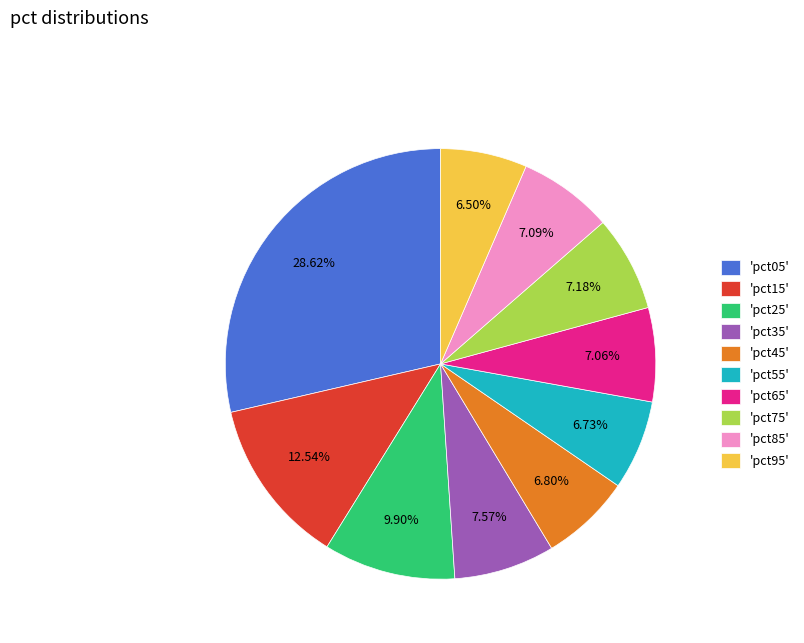

Does any single category account for the majority?

No